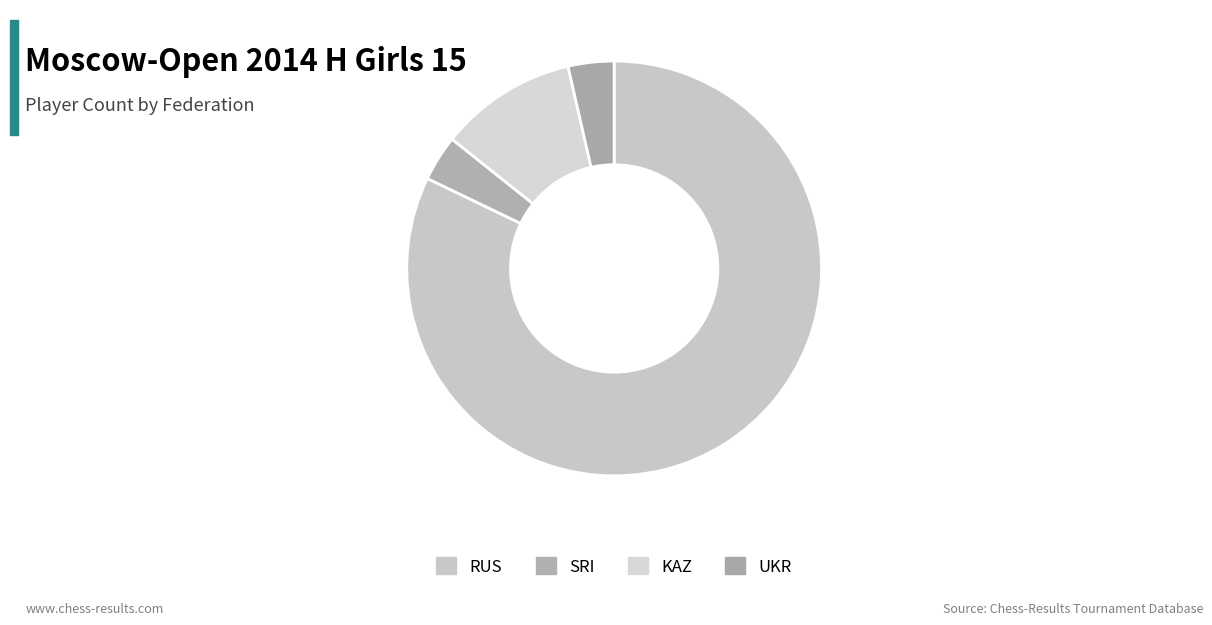

Which category has the biggest portion of the pie?

RUS